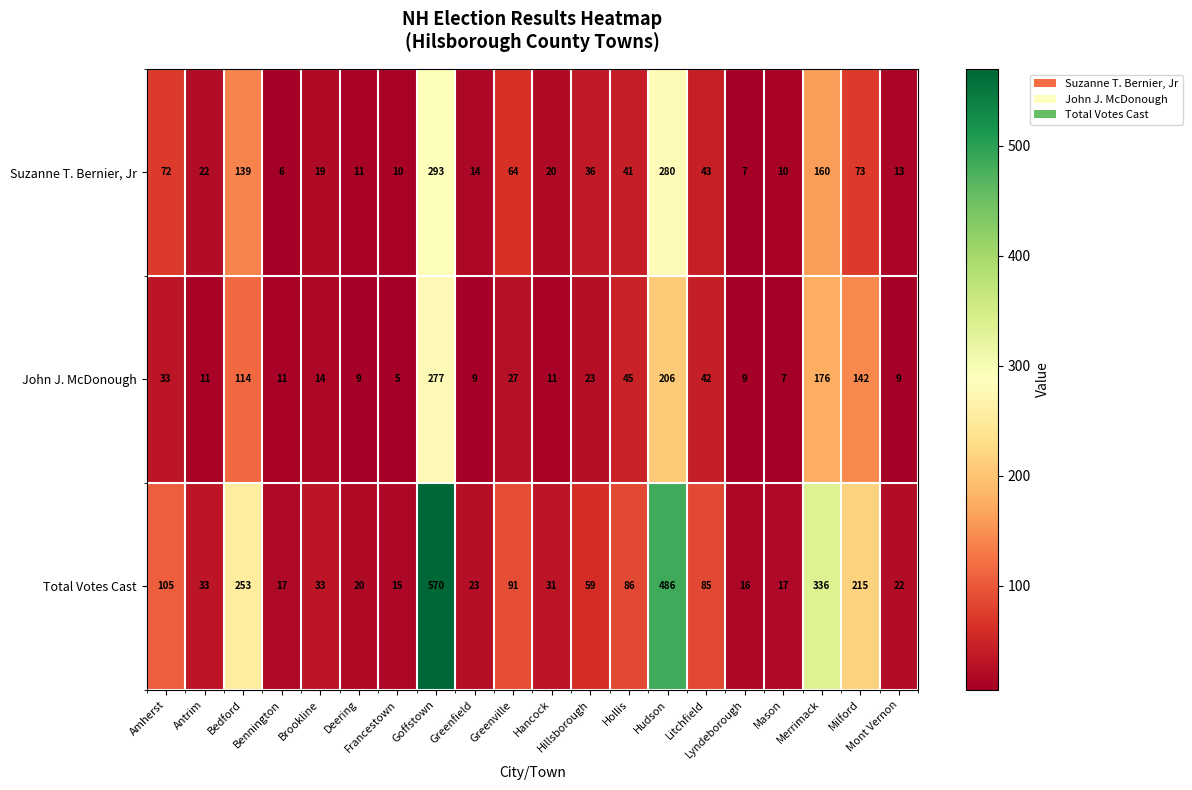

Which series has the largest total across all categories?

Total Votes Cast